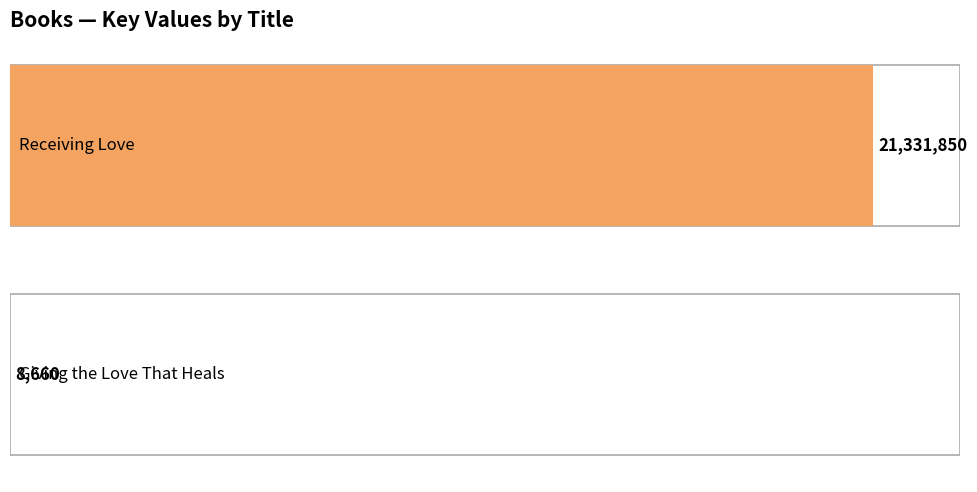

What is the sum of all values?

21340510